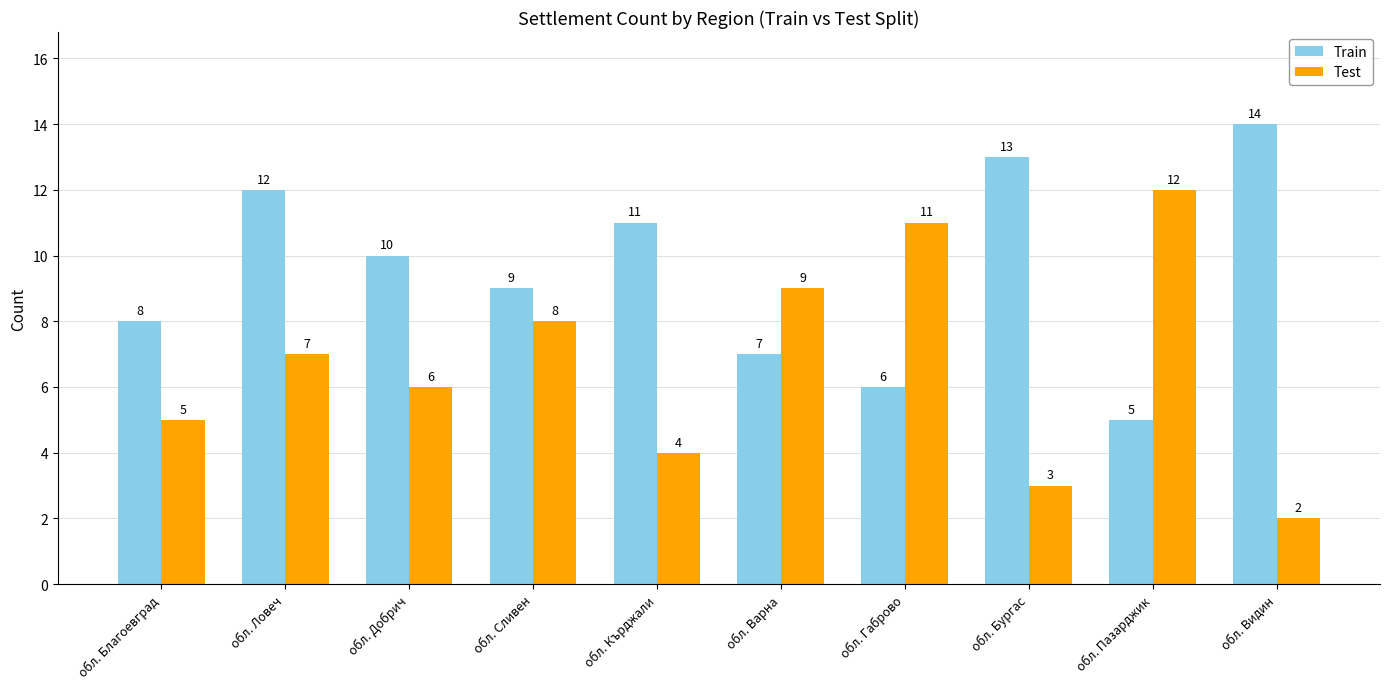

What are all the series names shown in the legend?

Train, Test